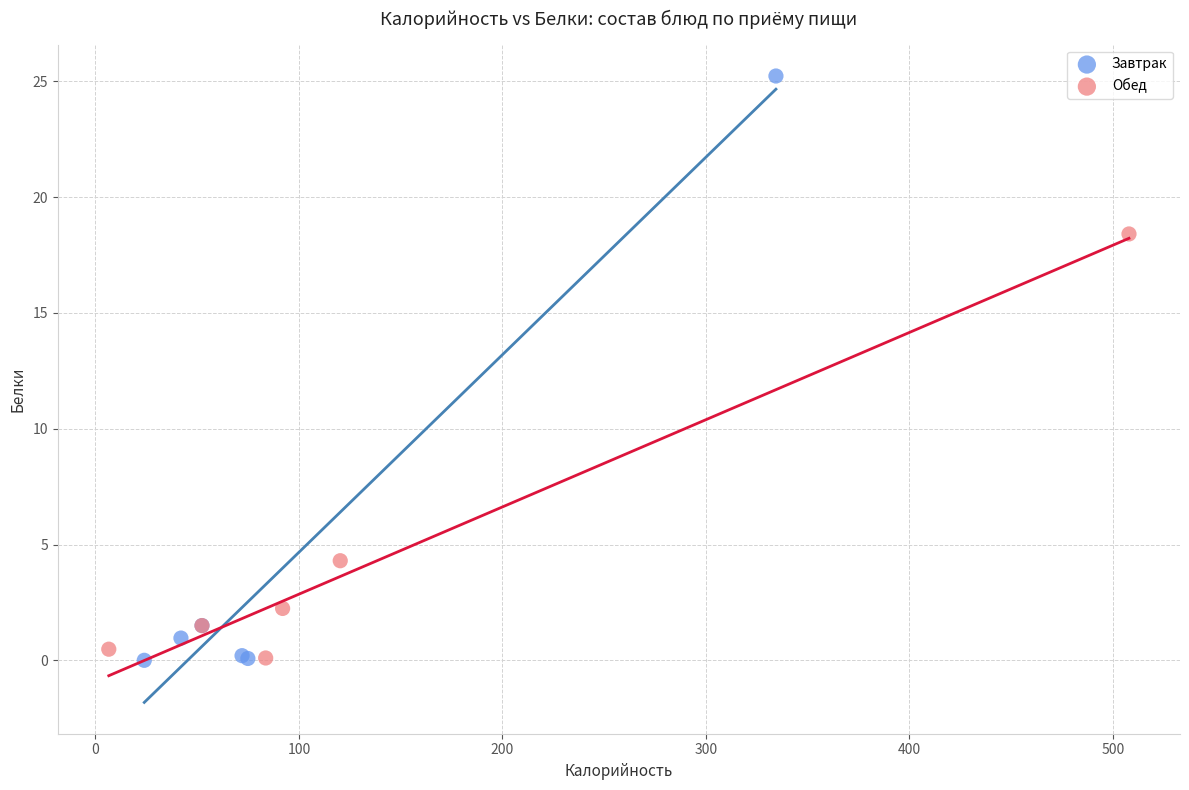

Which series has the largest Y range (max minus min)?

Завтрак